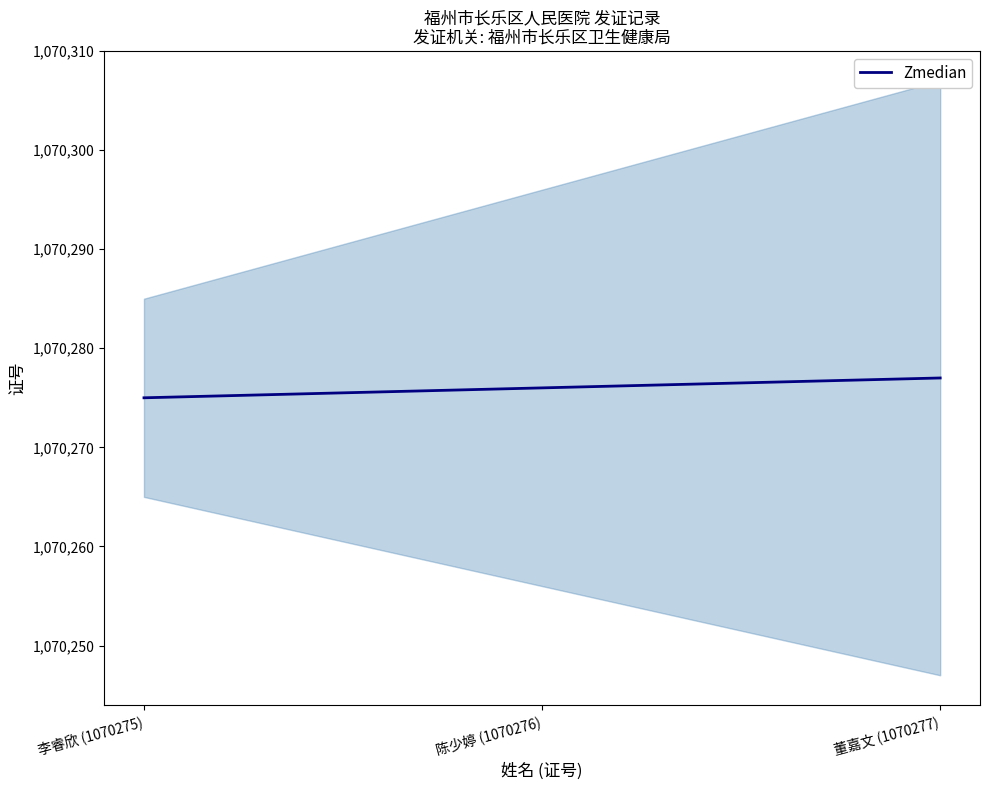

True or false: the data shows 1881827 at 董嘉文 (1070277).

False